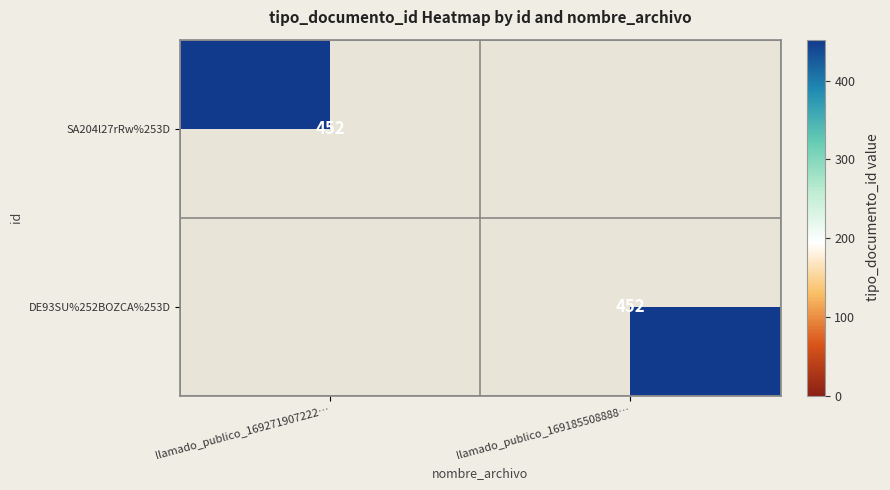

The DE93SU%252BOZCA%253D series shows 668 at llamado_publico_169185508888…. True or false?

False